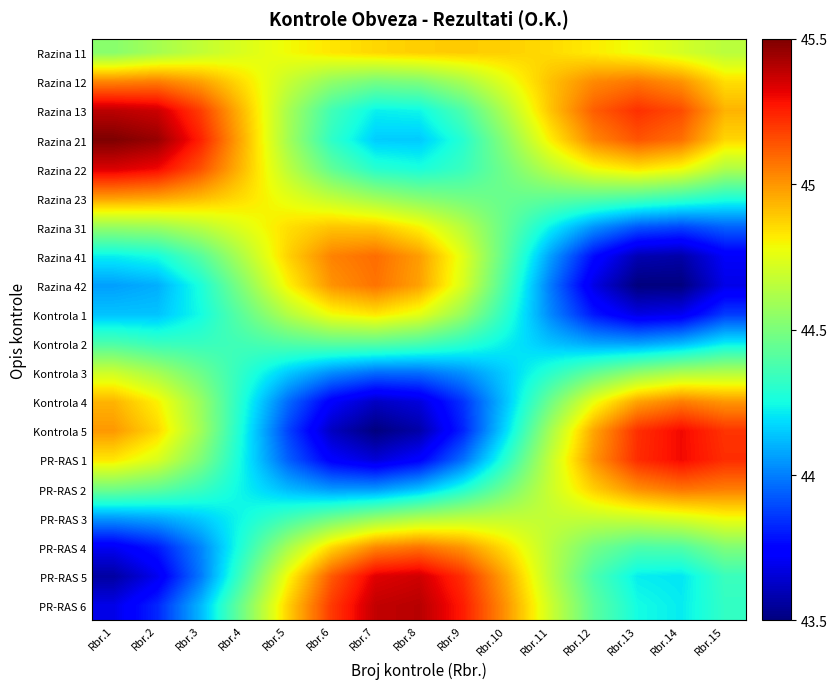

Which category has the lowest value across all series?

Rbr.13